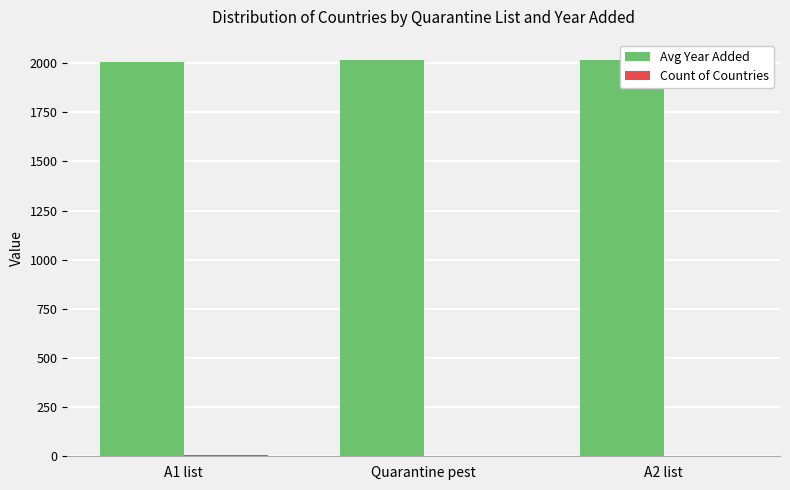

What is the sum of the Avg Year Added values at A2 list and A1 list?

4025.8